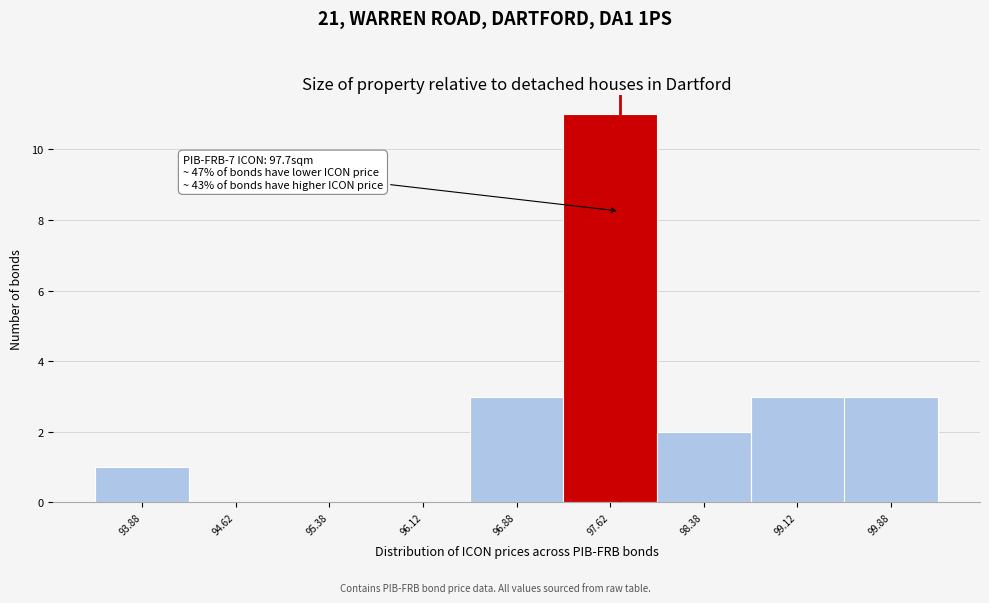

Which range on the x-axis has the tallest bar?

97.25 to 98.00